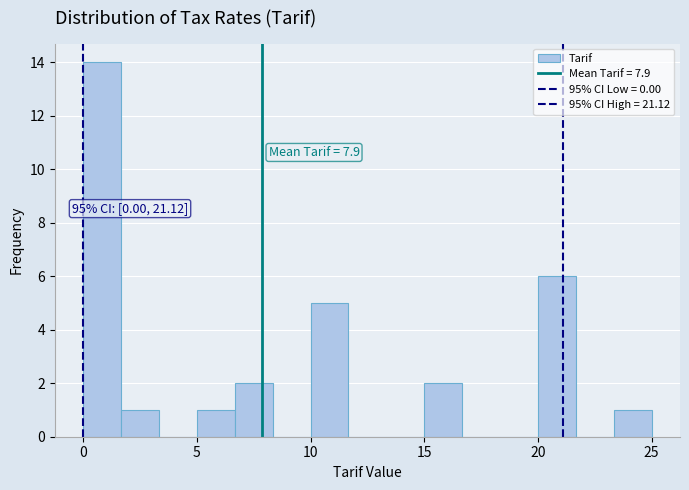

Read against the x-axis, roughly where is the centre of the tallest bar?

1.0